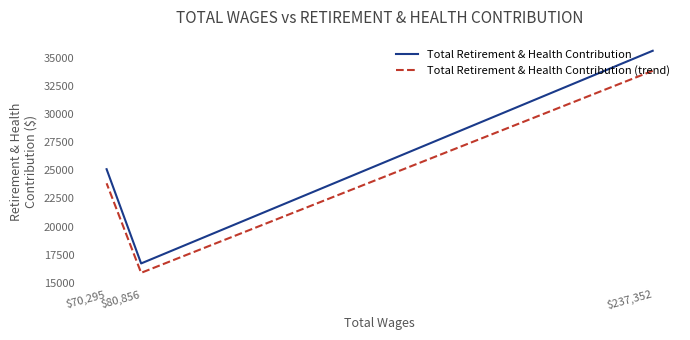

At which label does Total Retirement & Health Contribution (trend) first exceed 23851?

$237,352